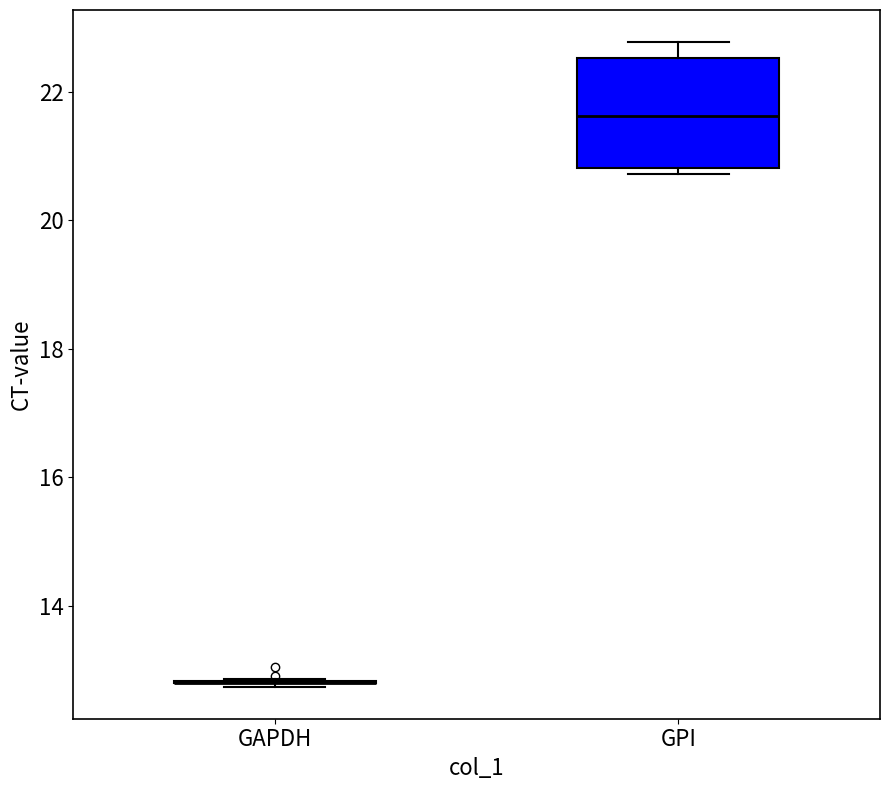

Reading left to right, read every box against the y-axis: the position of its median line, the range the box covers, and the ends of its whiskers. The values are not printed on the chart, so give them approximately, as read against the axis.

GAPDH: box collapsed to a line at 12.8, whiskers 12.8 to 12.8
GPI: median 21.6, box 20.8 to 22.6, whiskers 20.8 (just below the box's lower edge) to 22.8